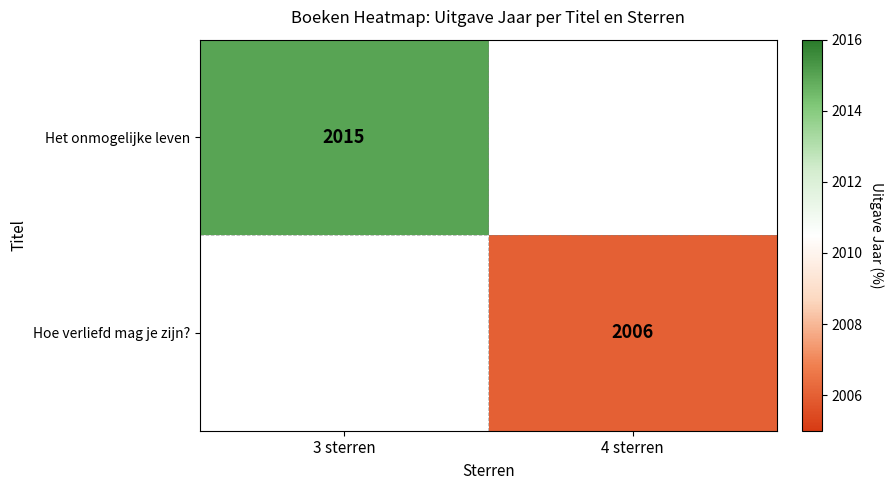

The Het onmogelijke leven series shows 2946 at 3 sterren. True or false?

False